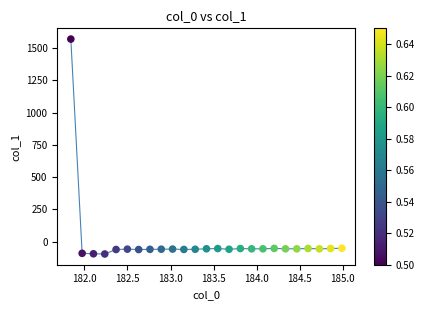

What is the range of X values (max minus min)?

3.1